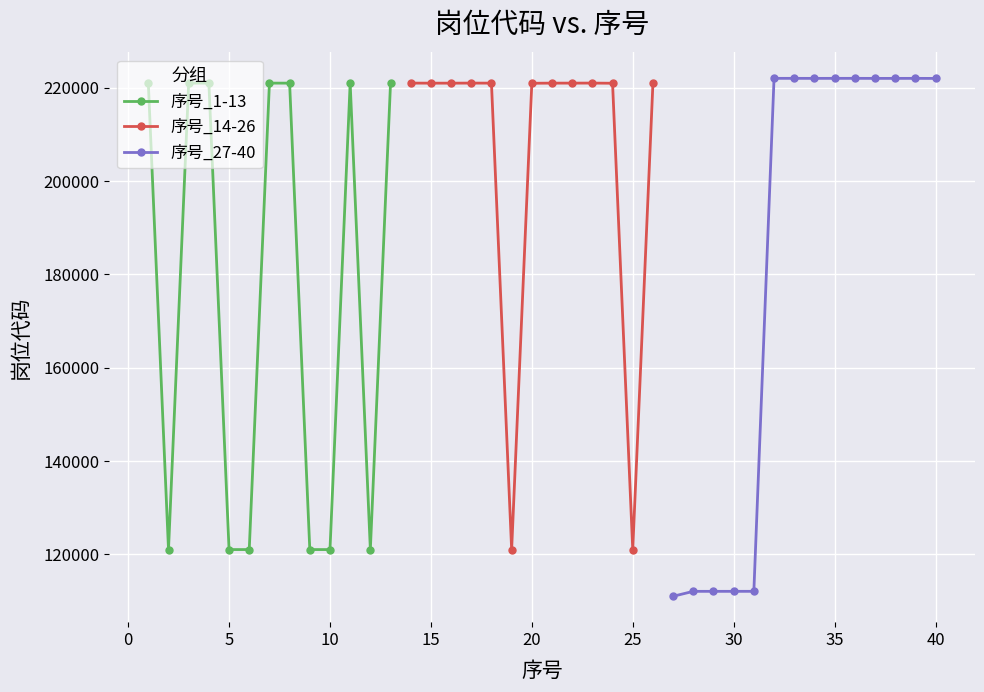

In 序号_1-13, how many points are higher than both neighbors (excluding endpoints)?

3